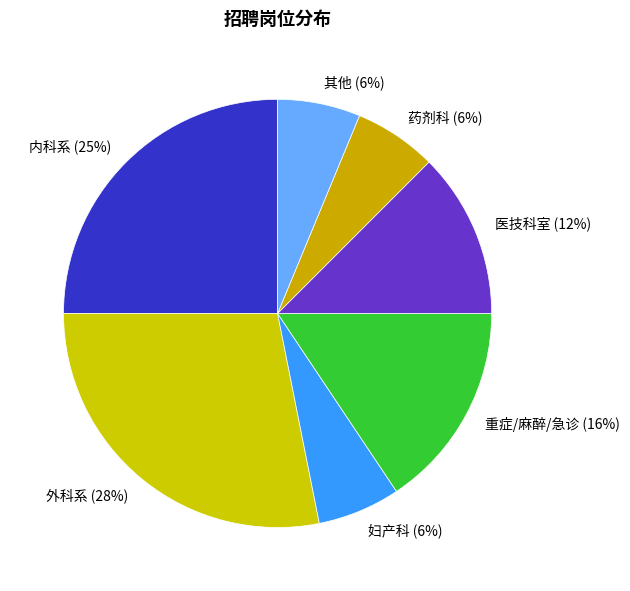

To the nearest percent, what percentage of the pie is 药剂科?

6%